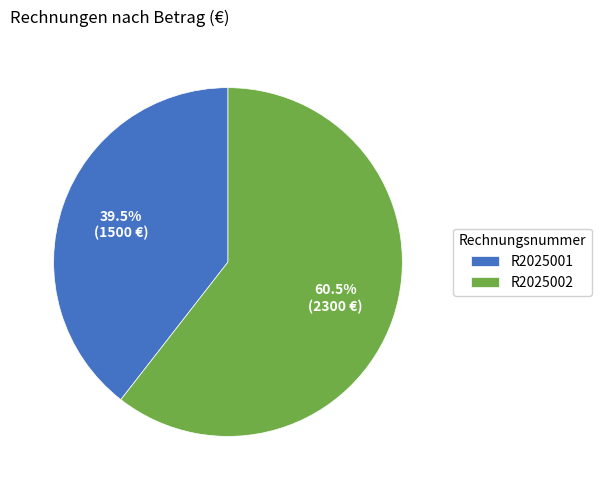

Between R2025001 and R2025002, which is larger?

R2025002